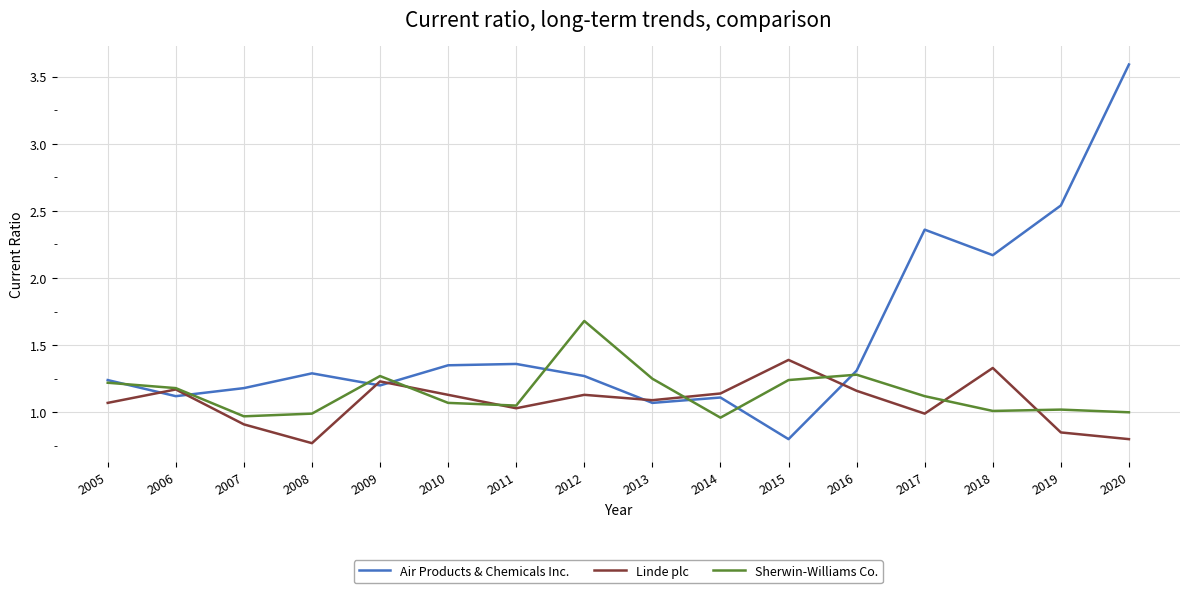

What is the sum of the Sherwin-Williams Co. values at 2019 and 2017?

2.1